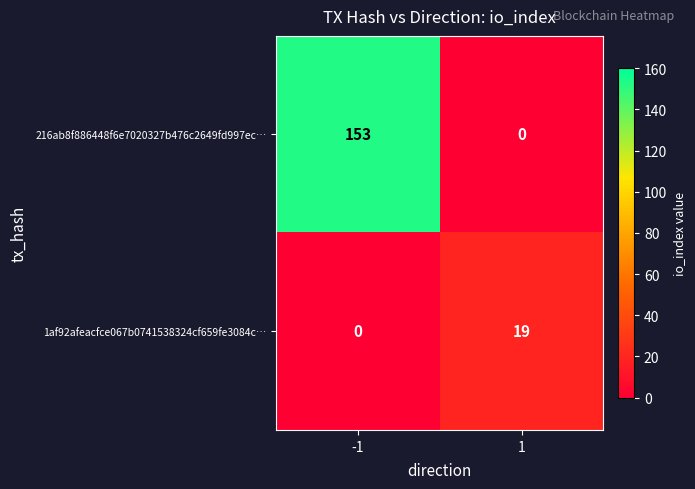

Reading left to right, extract all data points from this chart.

216ab8f886448f6e7020327b476c2649fd997ec…: -1=153	1=0
1af92afeacfce067b0741538324cf659fe3084c…: -1=0	1=19